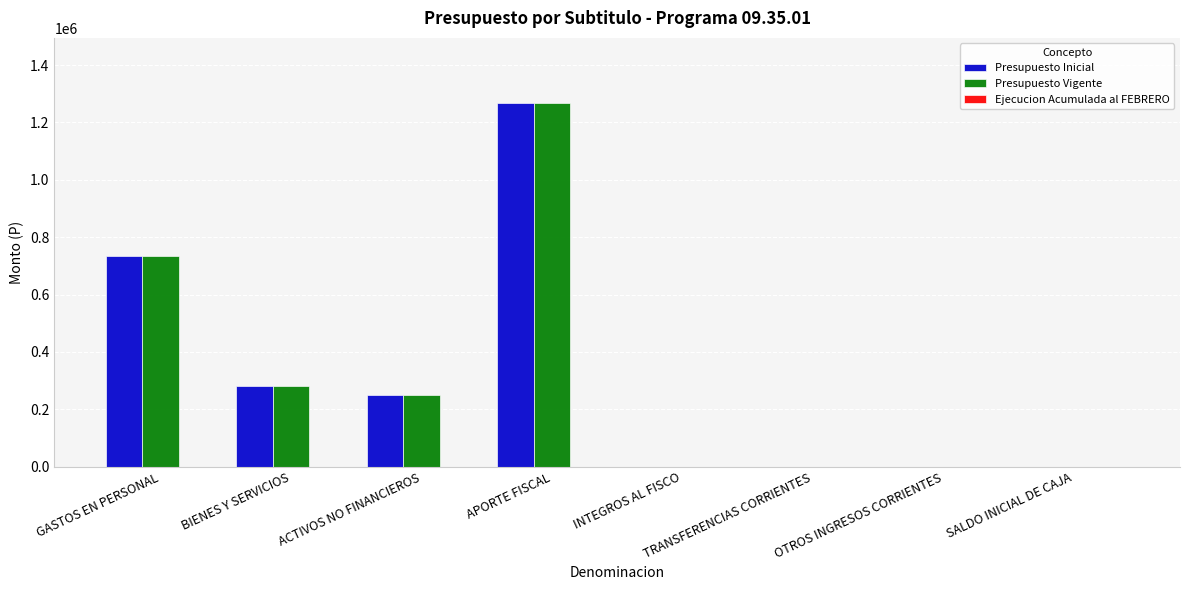

What is the maximum value shown in the chart?

1266754